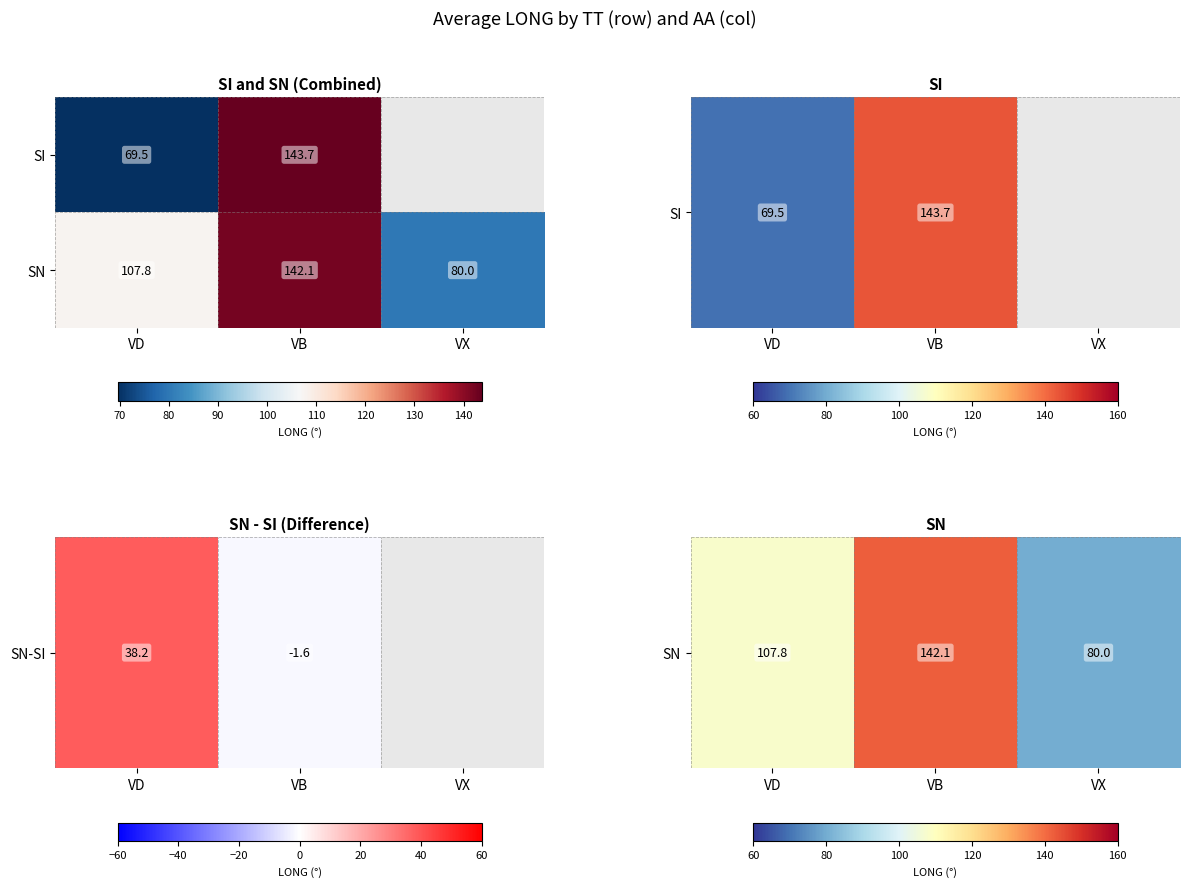

Between VD and VB, which series saw the biggest shift?

SI